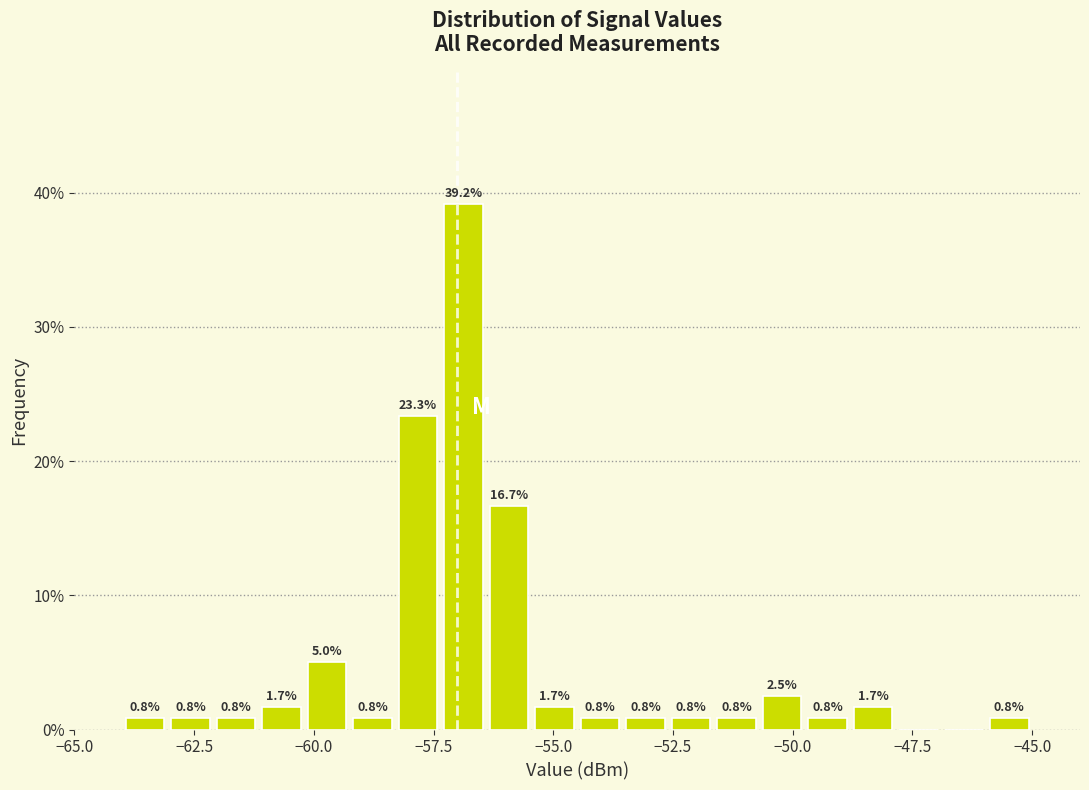

Read against the x-axis, roughly where is the centre of the tallest bar?

-57.0